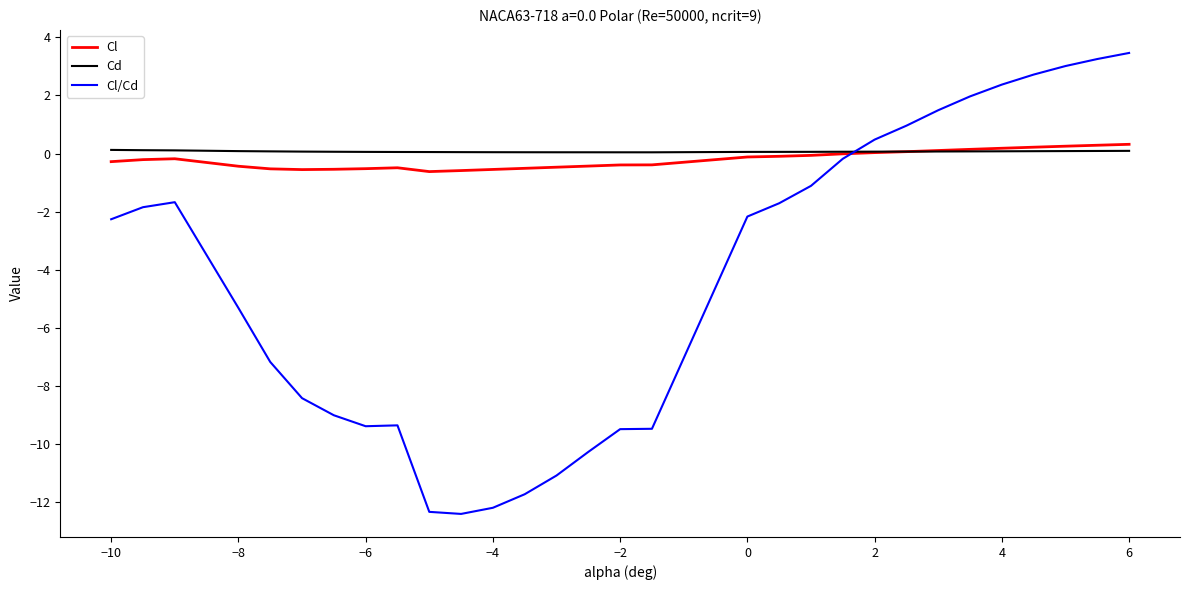

What is the highest value of the Cl/Cd series?

3.5